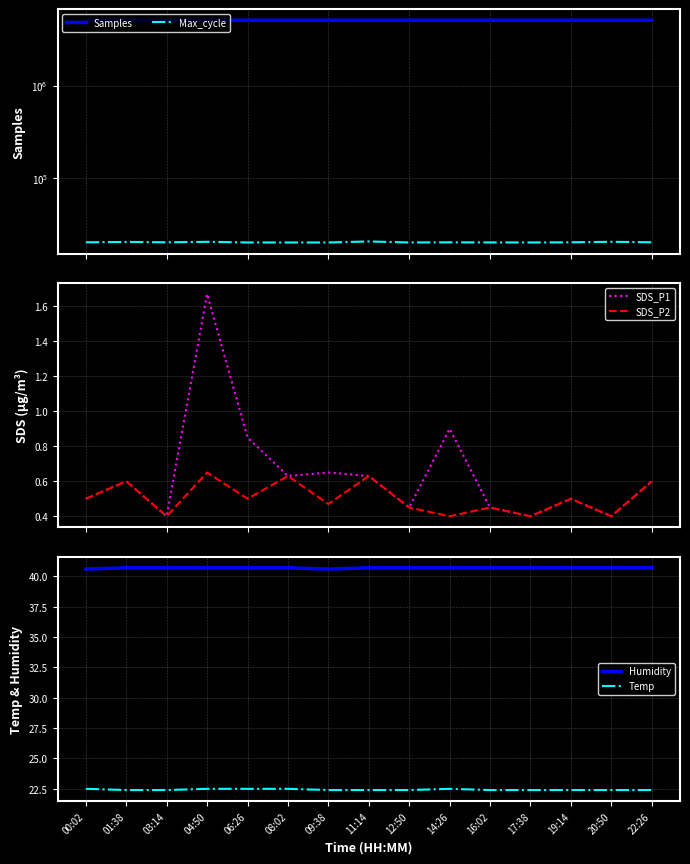

Which has a higher value, 19:14 or 17:38?

19:14